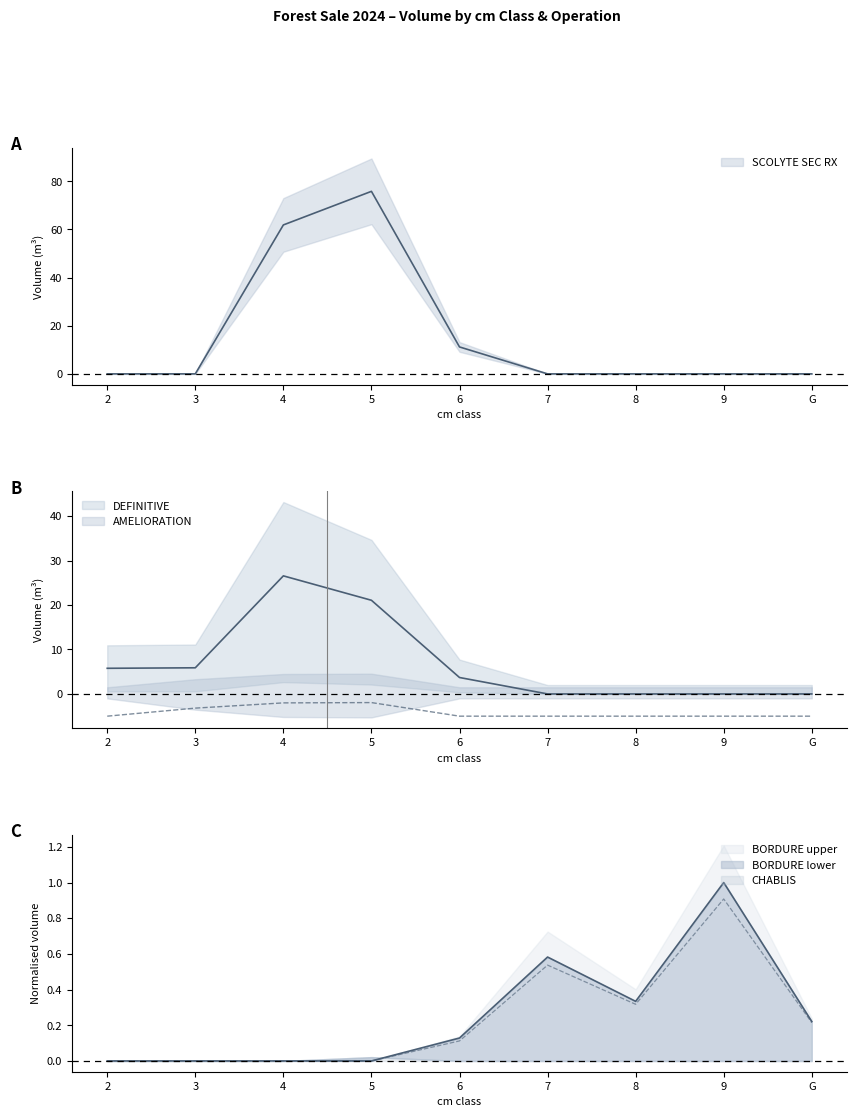

What is the maximum value shown in the chart?

75.8